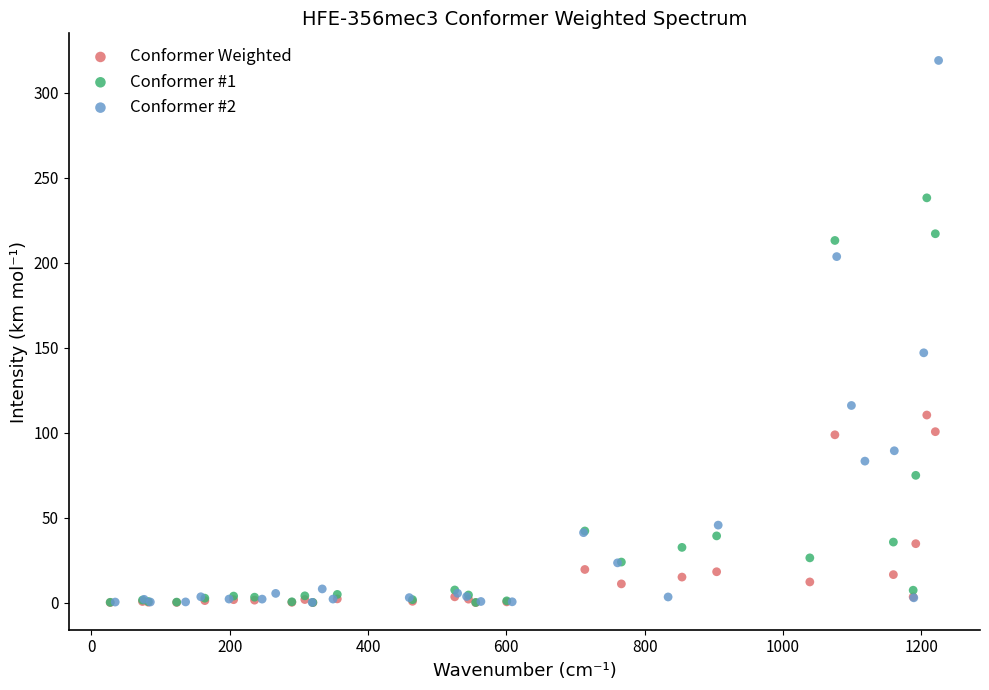

Which series has the widest spread of Y values?

Conformer #2